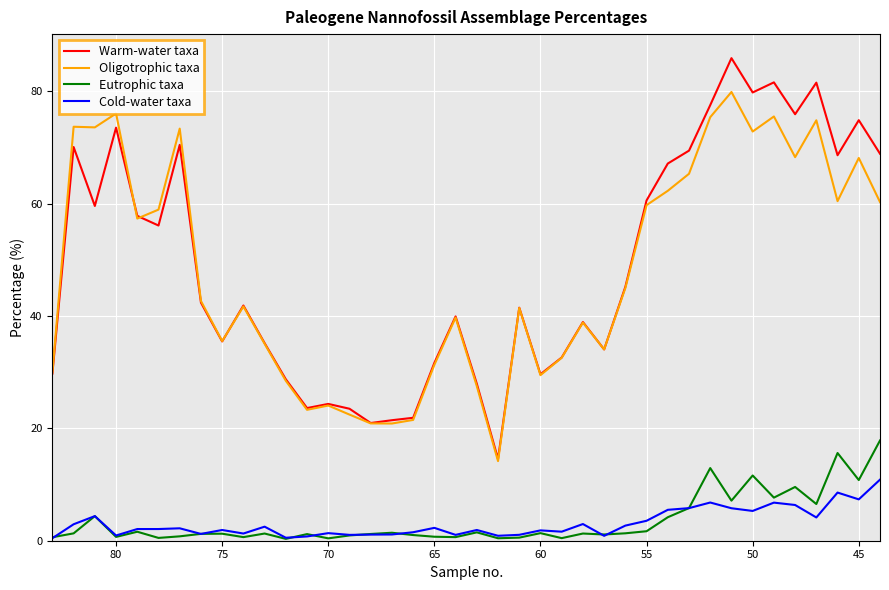

Reading left to right, transcribe all the data shown in this chart.

Warm-water taxa: 29.8	70.1	59.6	73.5	57.8	56.1	70.5	42.4	35.5	41.9	35.2	28.7	23.6	24.4	23.5	20.9	21.4	21.9	31.7	39.9	27.9	14.6	41.5	29.6	32.6	38.9	34.0	45.2	60.6	67.1	69.4	77.5	85.9	79.8	81.6	75.9	81.5	68.6	74.8	68.9
Oligotrophic taxa: 30.0	73.7	73.6	76.0	57.3	58.9	73.3	42.7	35.5	41.7	35.1	28.5	23.3	24.1	22.4	20.9	20.9	21.5	31.3	39.7	27.5	14.2	41.4	29.5	32.6	38.8	34.0	45.0	59.7	62.3	65.3	75.4	79.9	72.8	75.5	68.3	74.8	60.4	68.1	60.3
Eutrophic taxa: 0.6	1.3	4.4	0.7	1.6	0.5	0.8	1.2	1.2	0.6	1.3	0.3	1.2	0.4	0.9	1.2	1.4	1.0	0.7	0.6	1.5	0.4	0.6	1.4	0.5	1.3	1.1	1.3	1.7	4.2	5.8	12.9	7.1	11.6	7.7	9.6	6.5	15.6	10.8	17.8
Cold-water taxa: 0.5	2.9	4.4	0.9	2.1	2.1	2.2	1.2	1.9	1.3	2.5	0.5	0.8	1.4	1.0	1.1	1.1	1.5	2.3	1.0	1.9	0.9	1.1	1.8	1.6	3.0	0.9	2.7	3.5	5.5	5.8	6.8	5.8	5.3	6.8	6.4	4.1	8.6	7.4	10.9